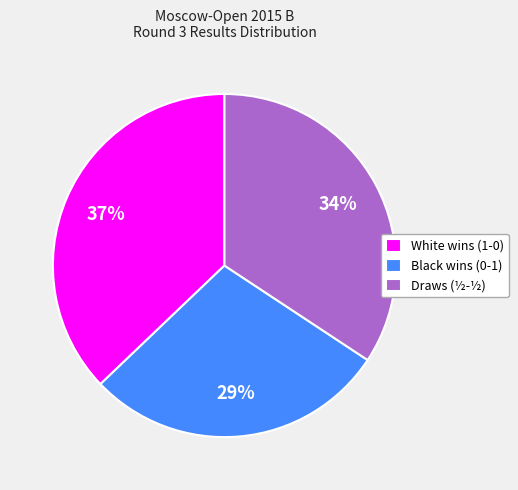

Approximately how many times larger is the value at White wins (1-0) compared to Black wins (0-1)?

1.3